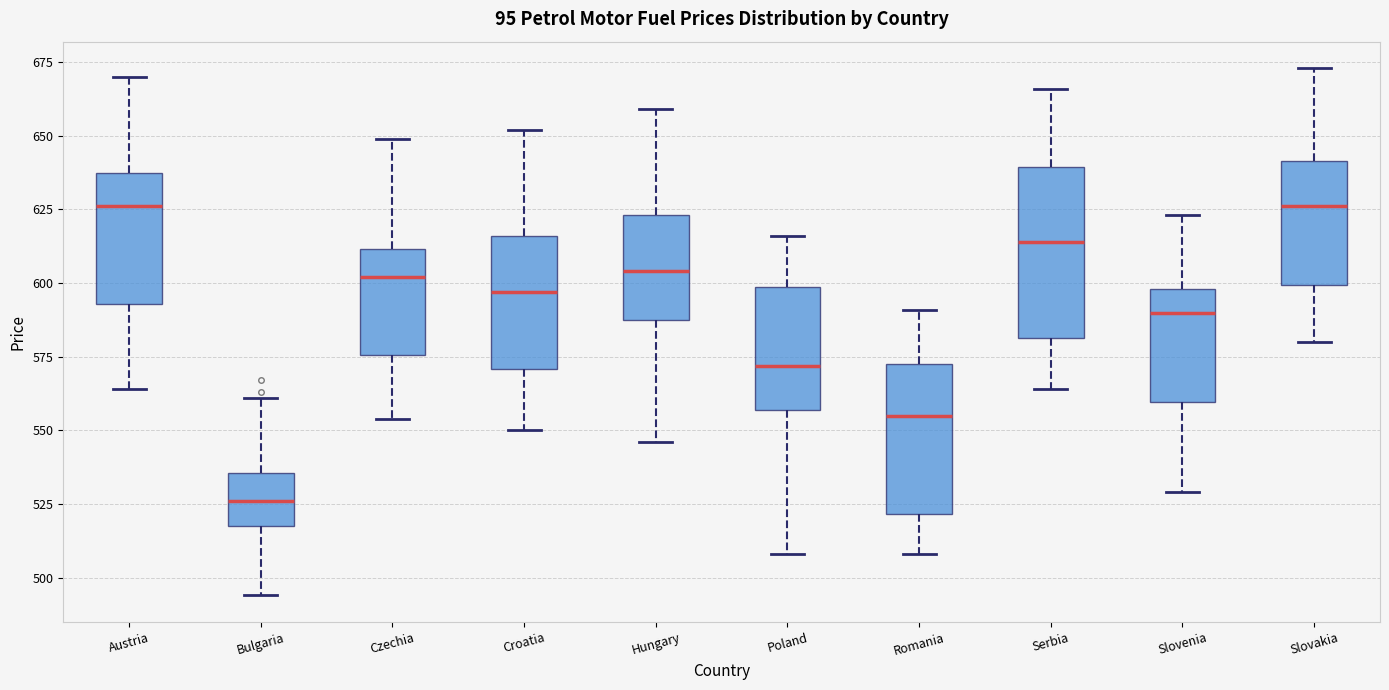

Reading left to right, read every box against the y-axis: the position of its median line, the range the box covers, and the ends of its whiskers. The values are not printed on the chart, so give them approximately, as read against the axis.

Austria: median 625, box 595 to 640, whiskers 565 to 670
Bulgaria: median 525, box 520 to 535, whiskers 495 to 560
Czechia: median 600, box 575 to 610, whiskers 555 to 650
Croatia: median 595, box 570 to 615, whiskers 550 to 650
Hungary: median 605, box 590 to 625, whiskers 545 to 660
Poland: median 570, box 555 to 600, whiskers 510 to 615
Romania: median 555, box 520 to 575, whiskers 510 to 590
Serbia: median 615, box 580 to 640, whiskers 565 to 665
Slovenia: median 590, box 560 to 600, whiskers 530 to 625
Slovakia: median 625, box 600 to 640, whiskers 580 to 675